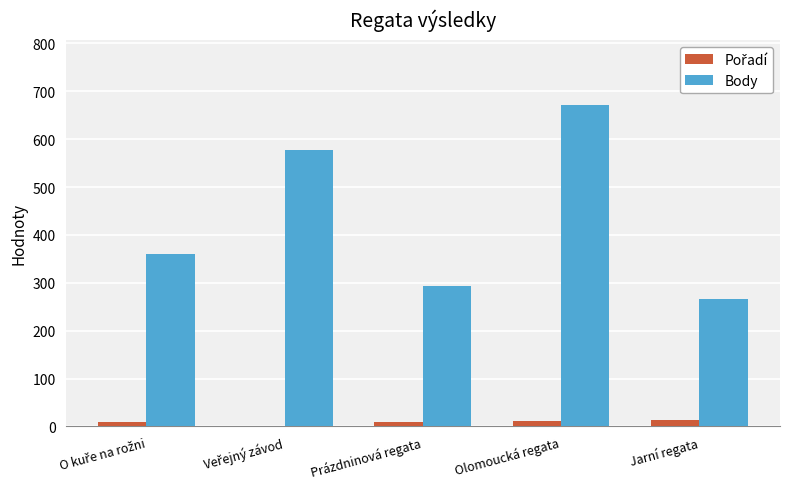

What is the highest value of the Body series?

672